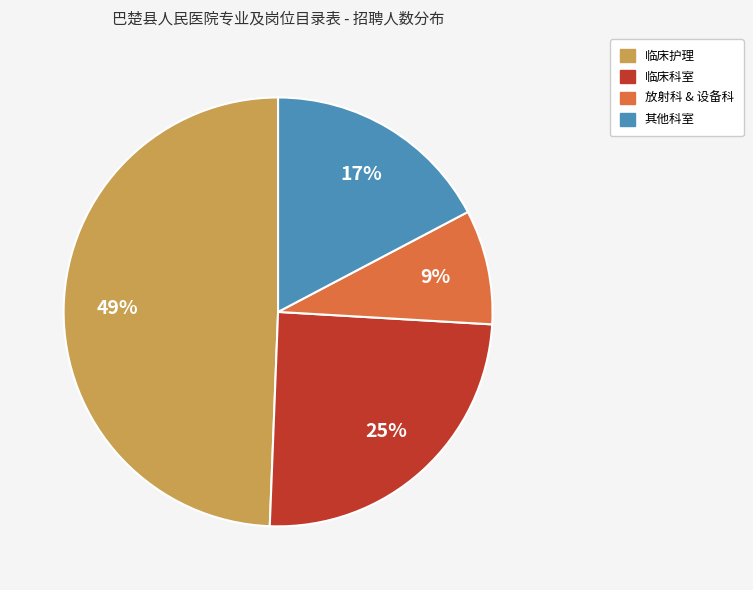

To the nearest percent, what is the average slice percentage?

25%